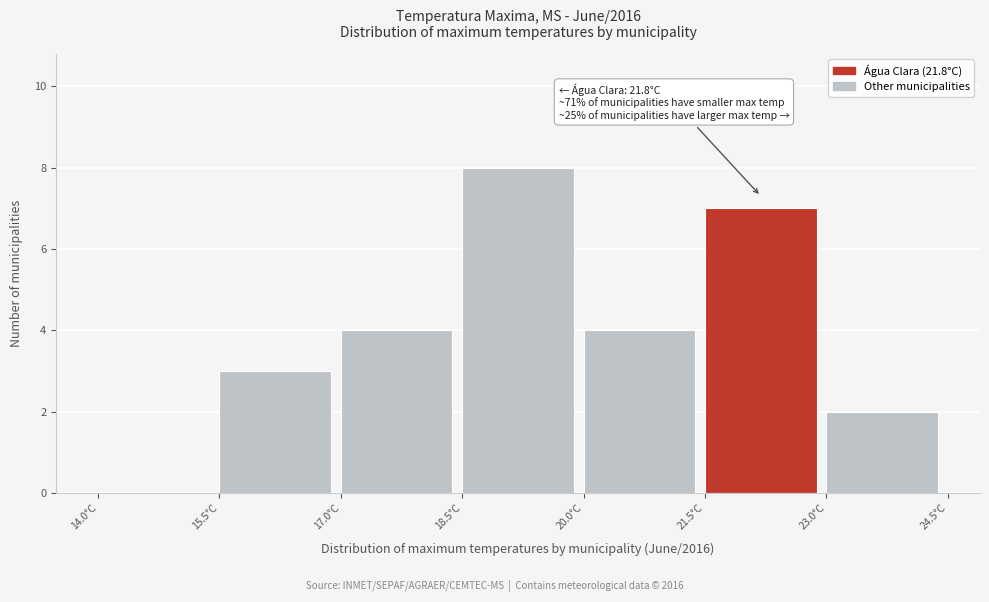

Over which range of the x-axis is the bar tallest?

18.5 to 20.0